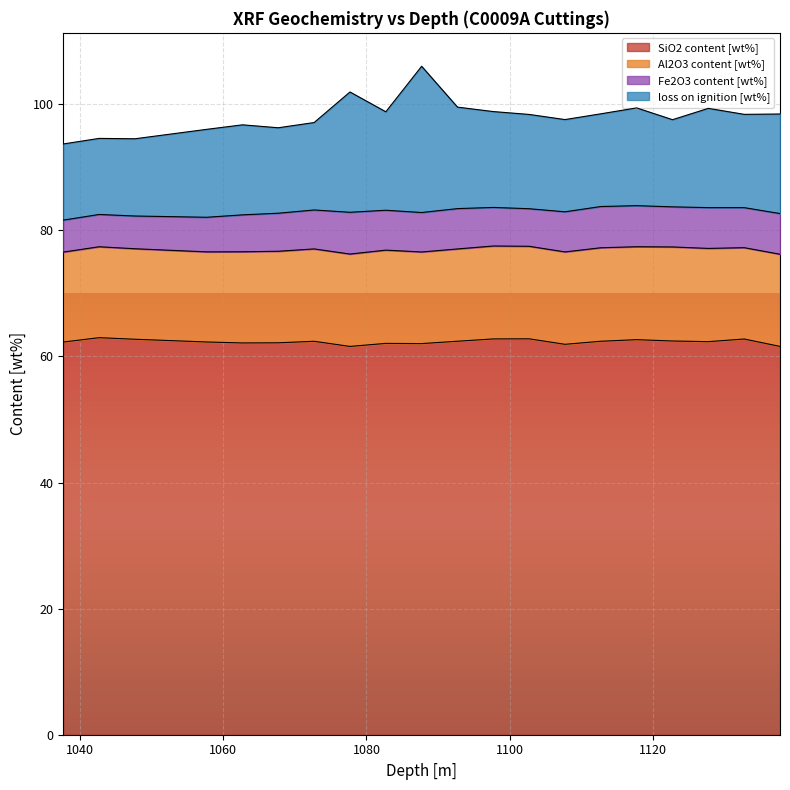

What is the label of the 16th point from the right?

1062.7